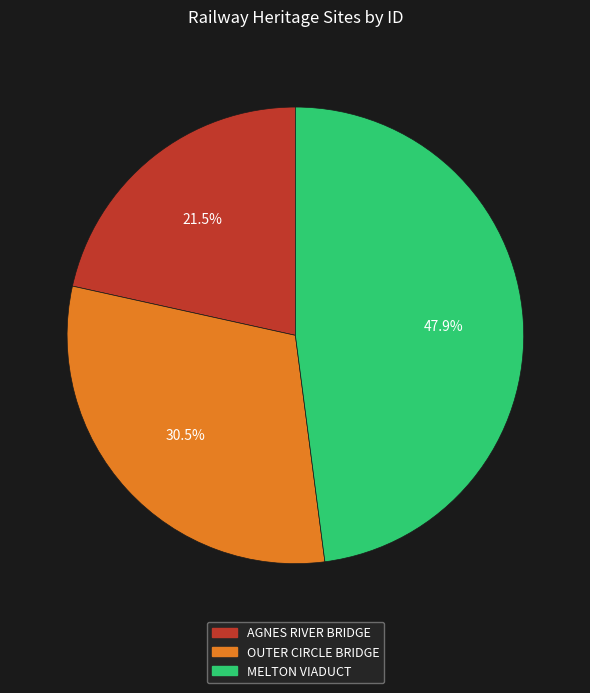

Is there any slice that represents more than half of the pie?

No